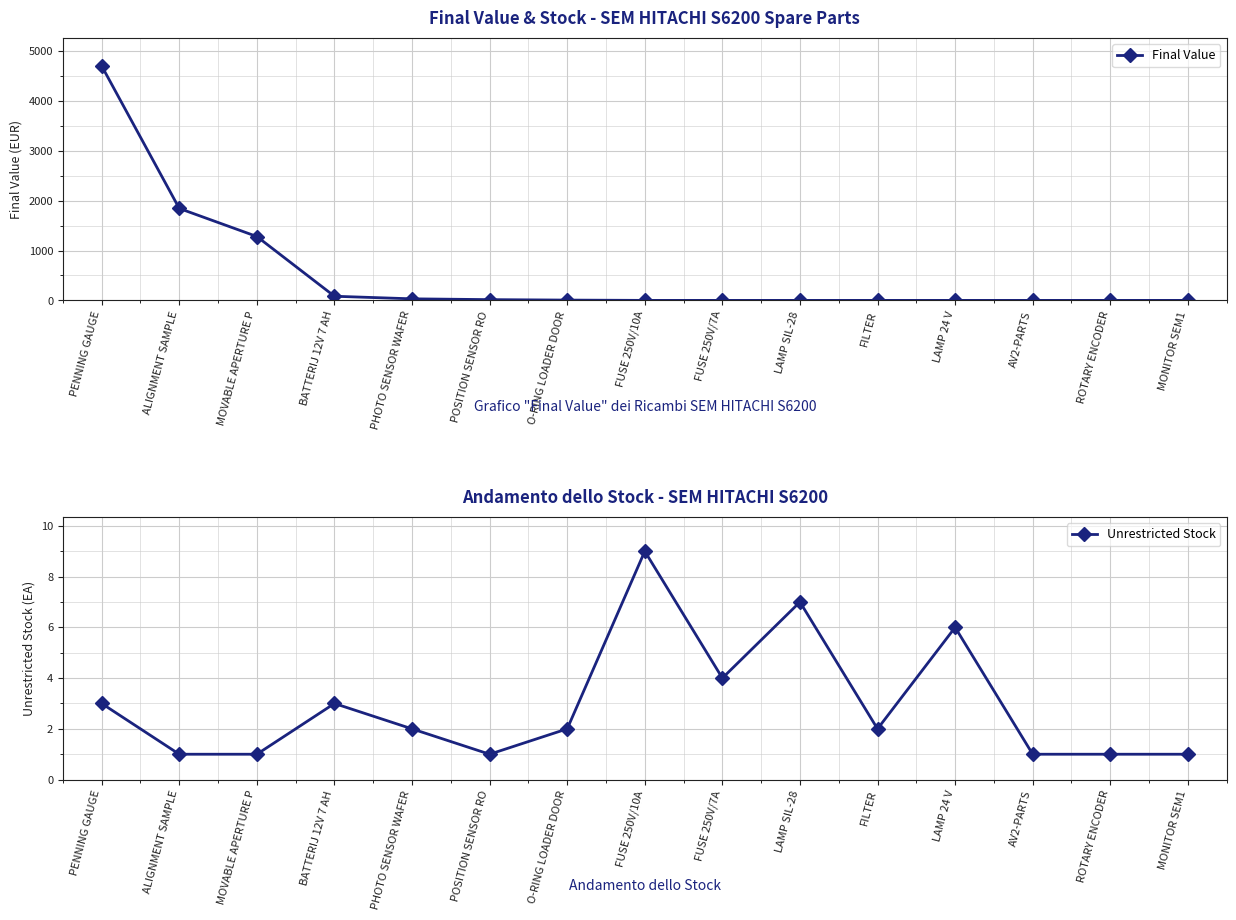

Which series has the widest spread of values?

Final Value